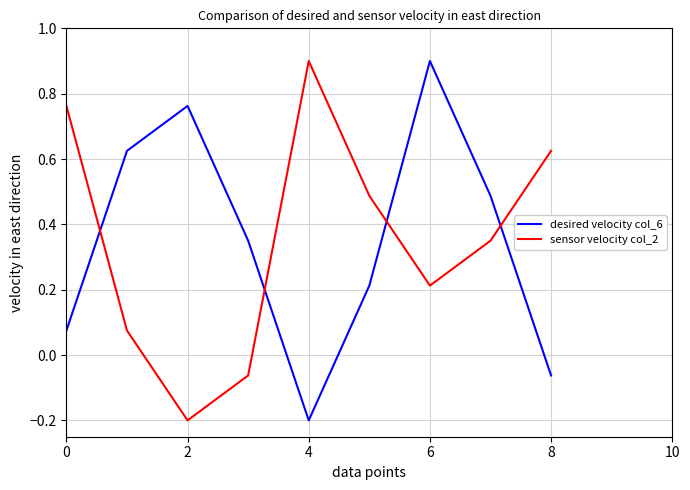

How many intersections are there between desired velocity col_6 and sensor velocity col_2?

4